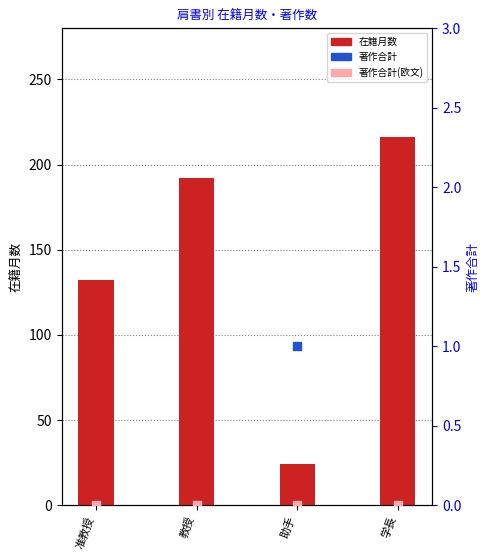

Which series has the largest total across all categories?

在籍月数